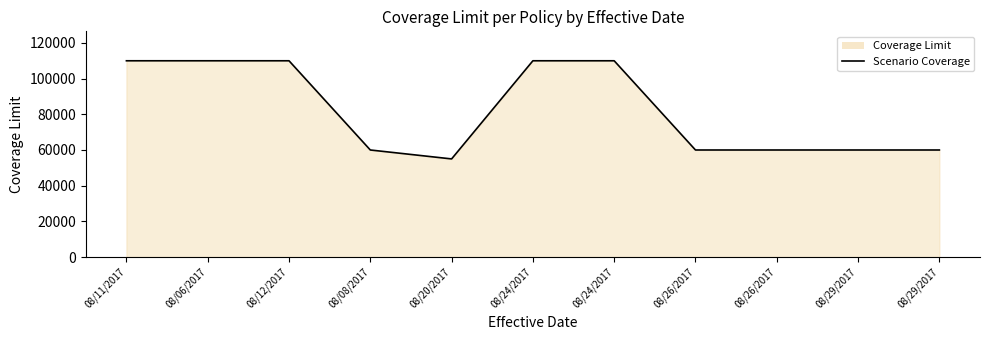

Rank the categories by value from lowest to highest.

08/20/2017, 08/08/2017, 08/26/2017, 08/26/2017, 08/29/2017, 08/29/2017, 08/11/2017, 08/06/2017, 08/12/2017, 08/24/2017, 08/24/2017